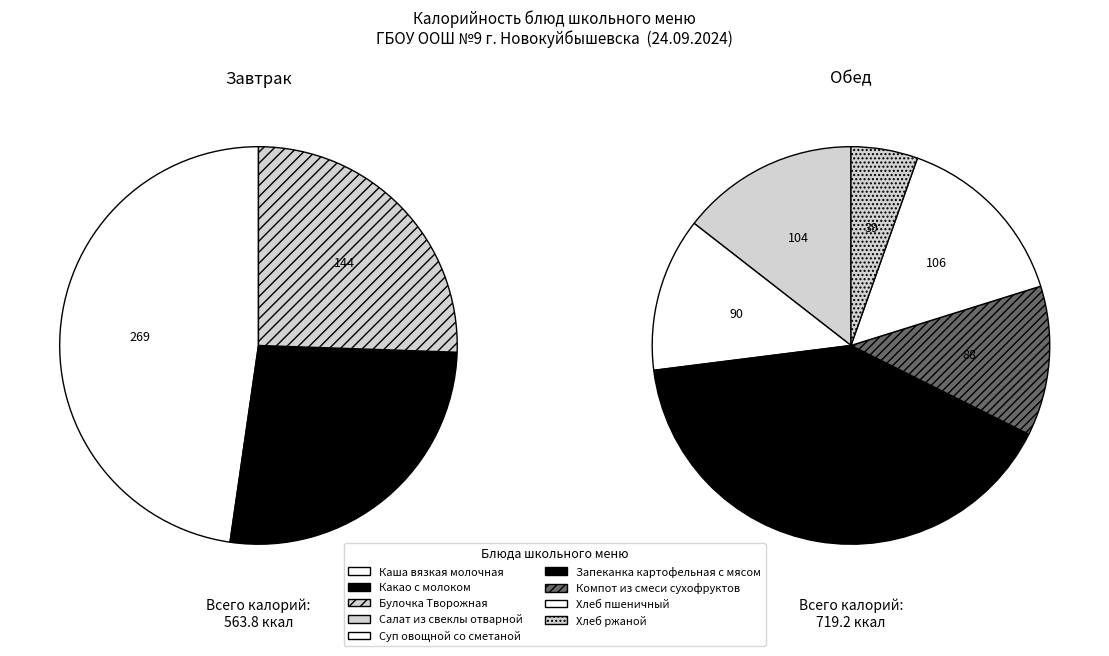

Is the sum of Каша вязкая молочная and Запеканка картофельная с мясом greater than half?

No